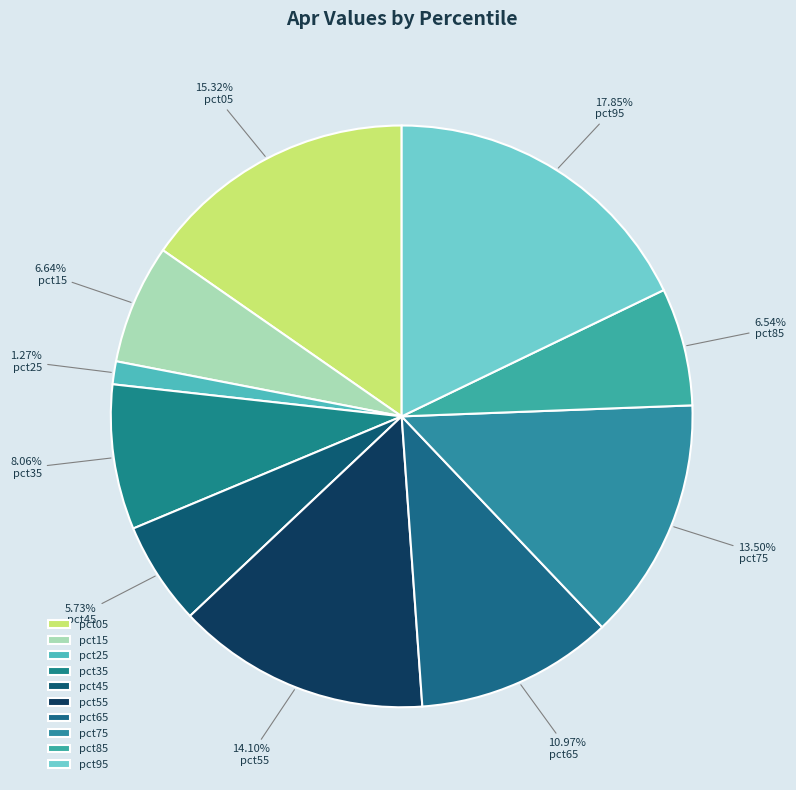

Is there a majority slice in this chart?

No